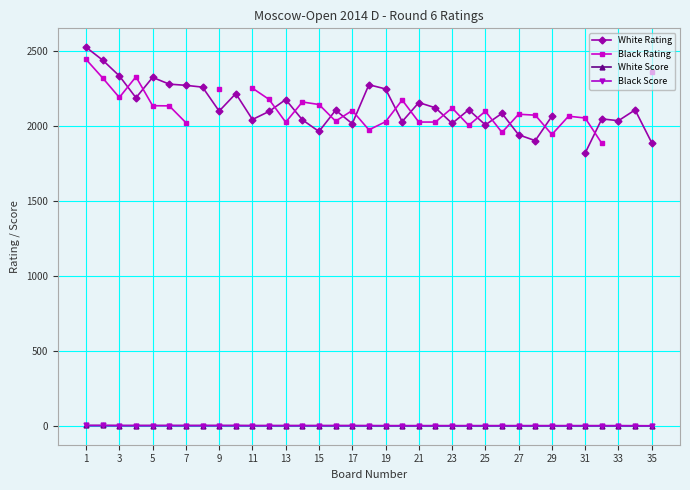

True or false: Black Rating and Black Score cross at least once.

False